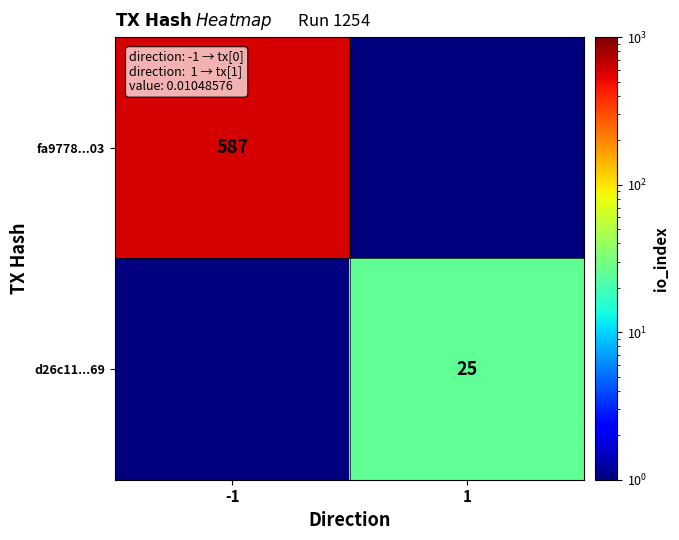

The fa9778...03 series shows 587.0 at -1. True or false?

True